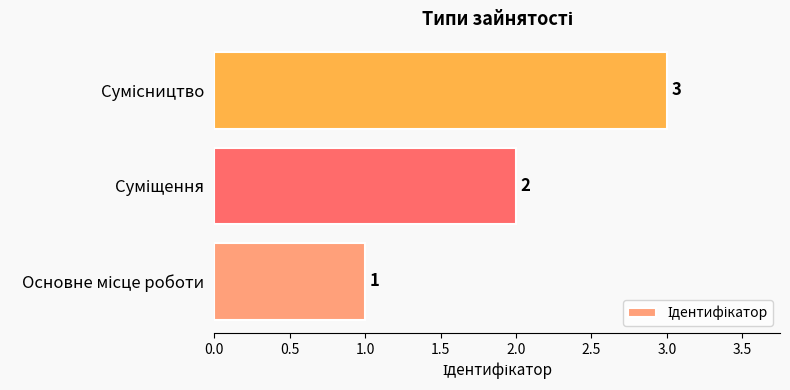

Count the values in the range 1 to 3.

3